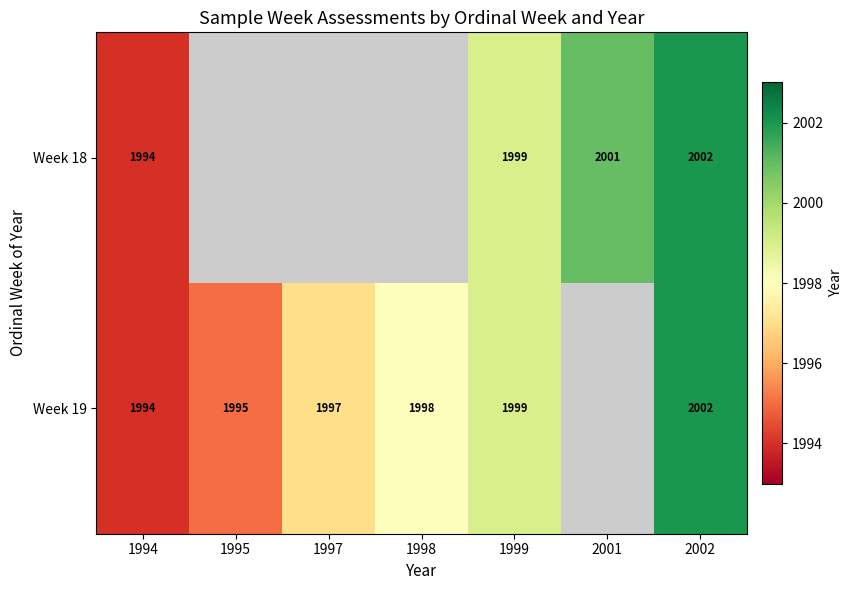

The value of Week 18 at 1994 is 3546. True or false?

False